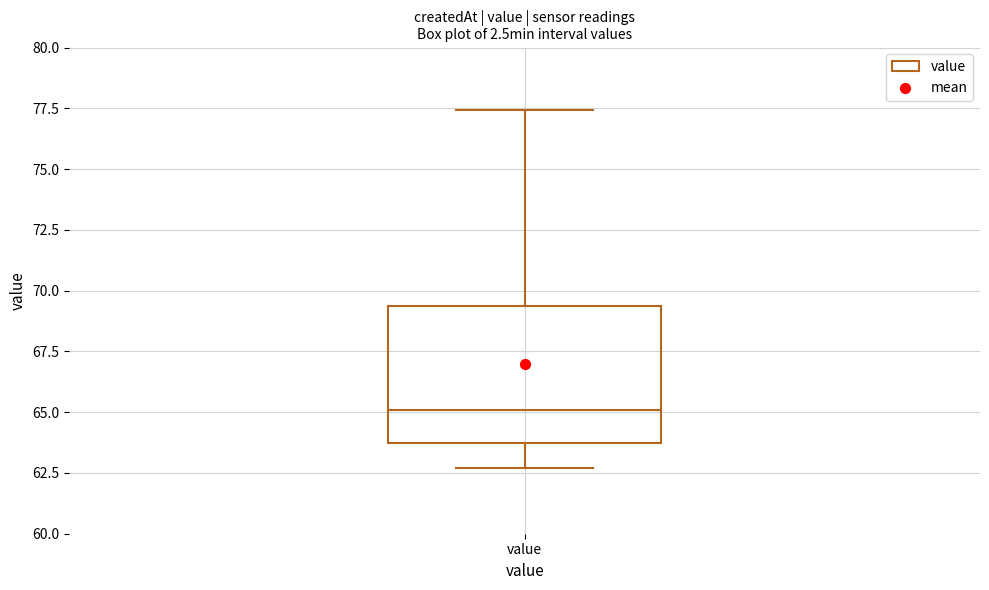

Where is the upper edge of the box for value on the y-axis? The values are not printed on the chart, so give them approximately, as read against the axis.

69.5